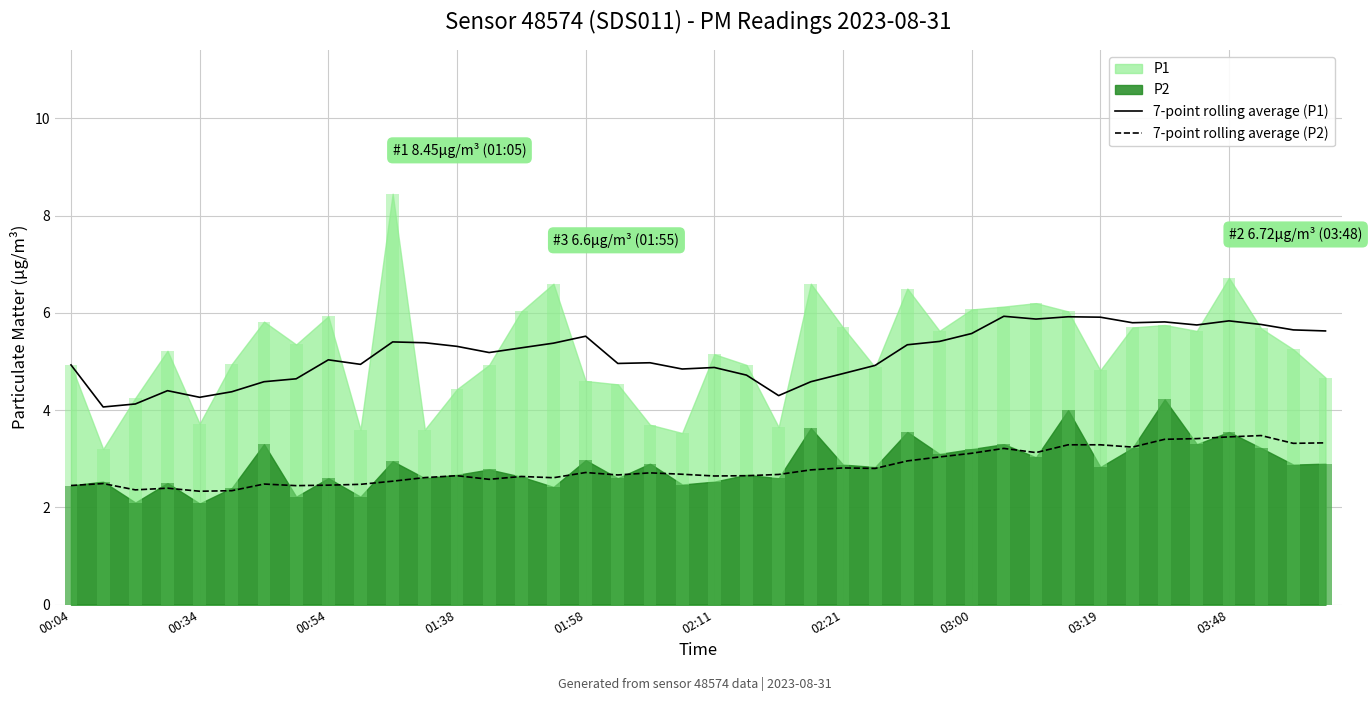

True or false: 7-point rolling average (P2) has a value of 4.1 at 00:54.

False